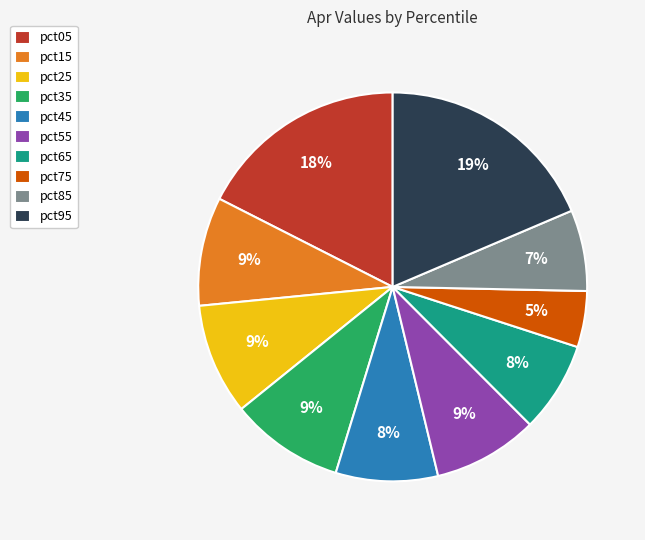

Is pct75 the majority of the pie?

No